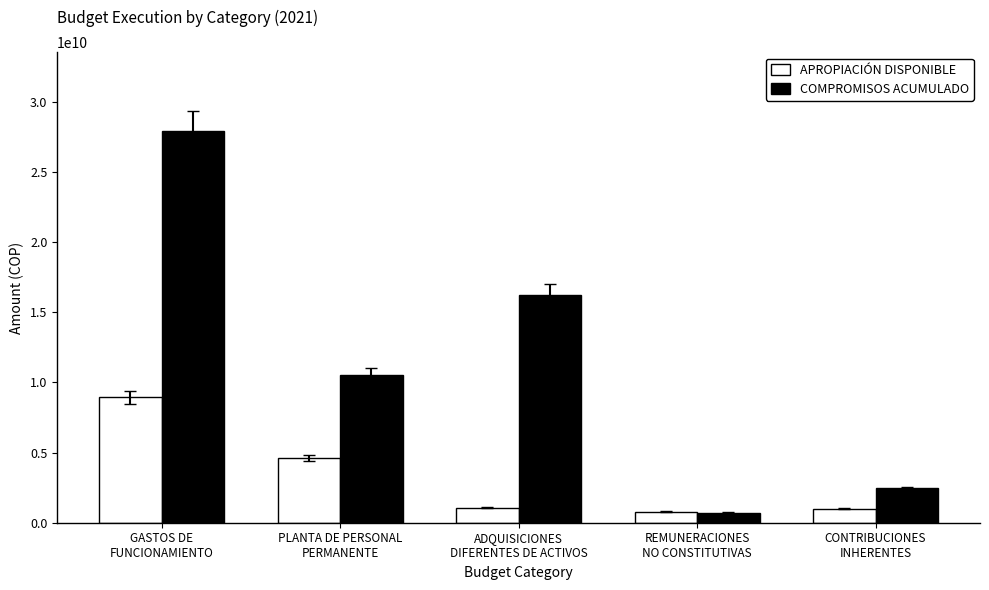

How many series are shown in this chart?

2